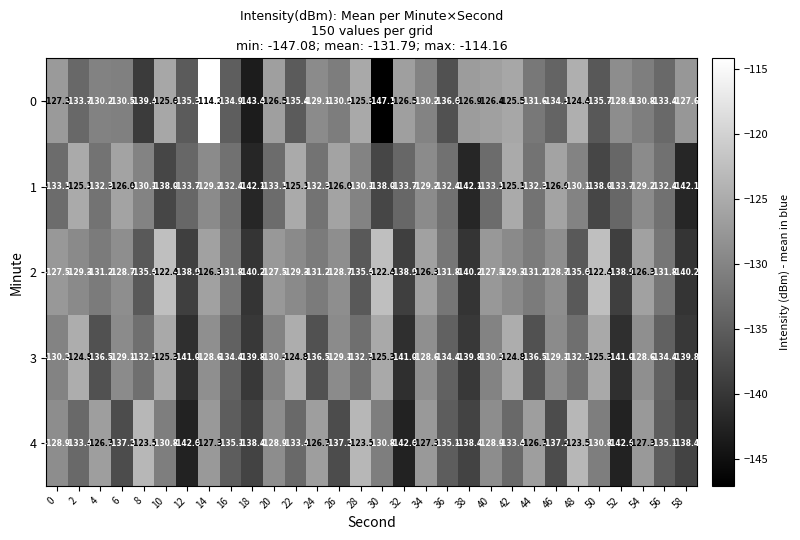

Which series changed the most between 40 and 54?

0